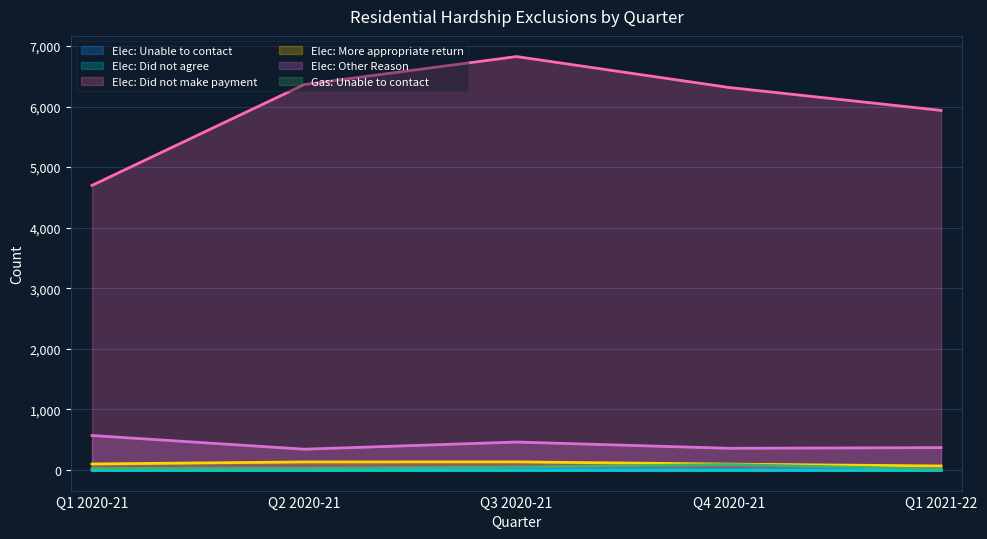

Between Q2 2020-21 and Q4 2020-21, which is larger?

Q4 2020-21